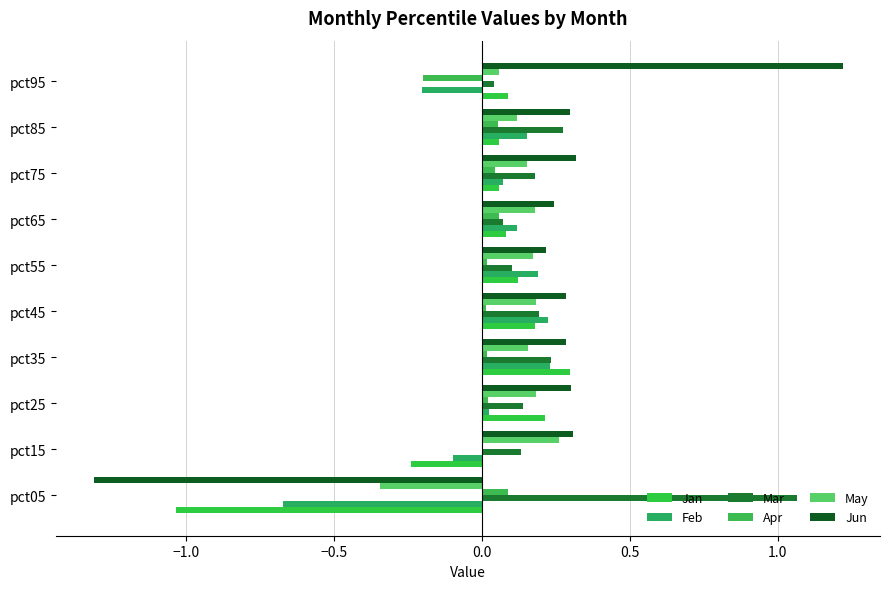

How many distinct data groups are displayed?

6